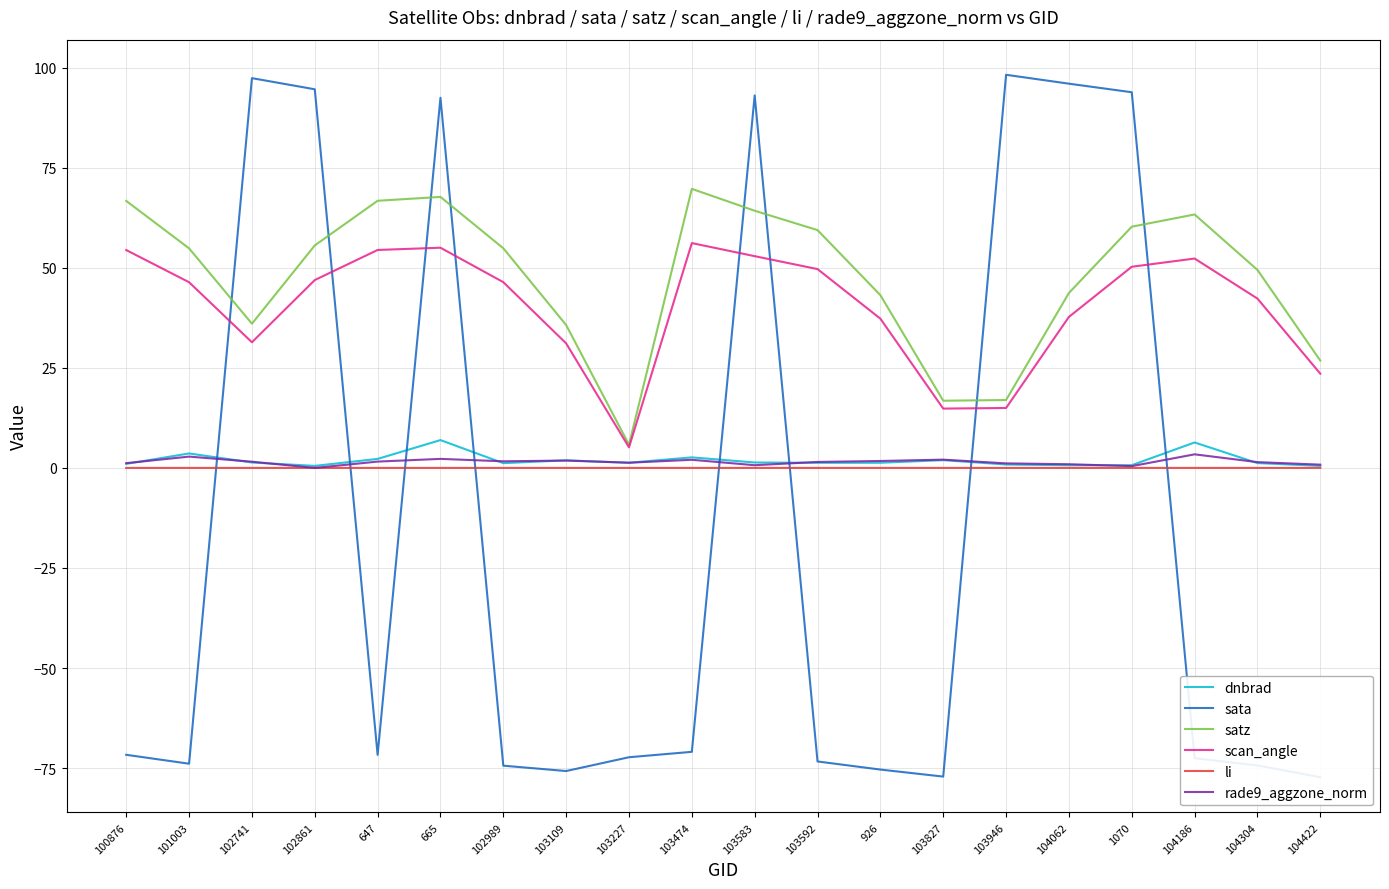

In dnbrad, how many points are lower than both neighbors (excluding endpoints)?

5